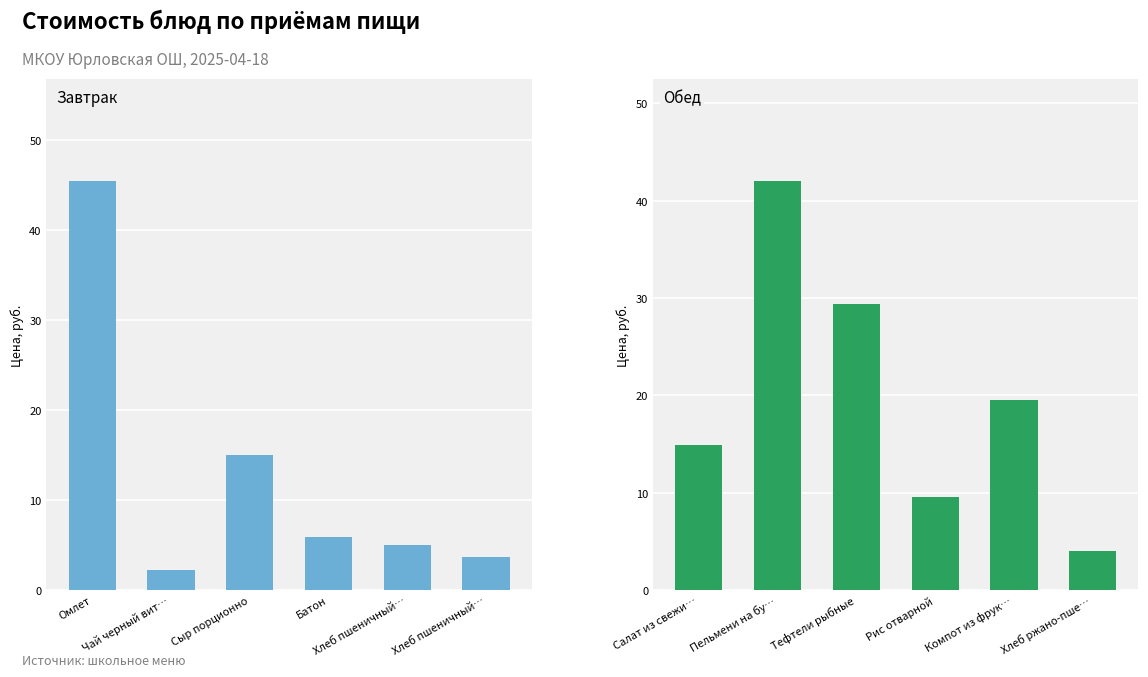

What are all the series names shown in the legend?

Завтрак, Обед